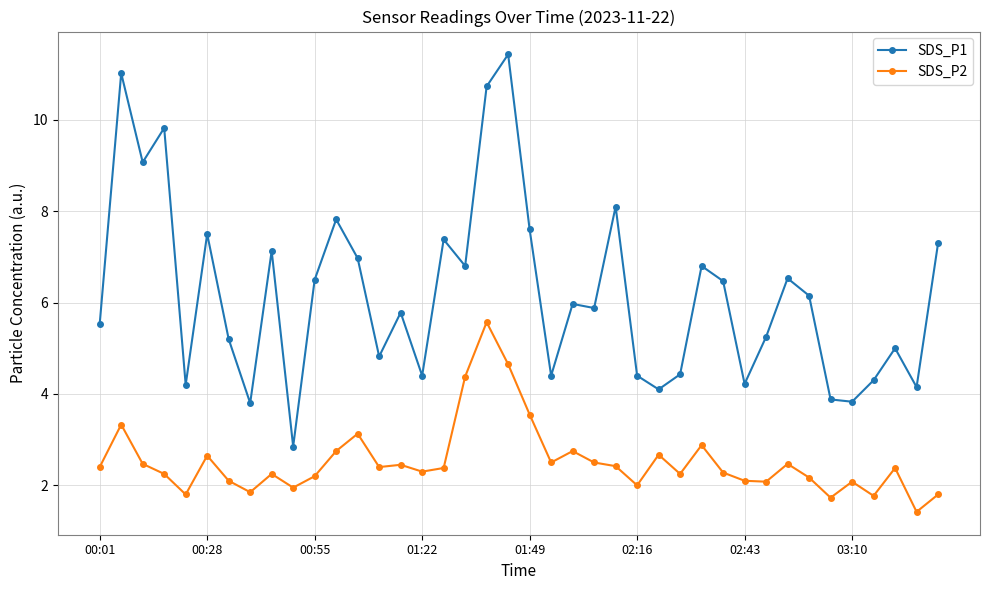

Which series has the largest range (max minus min)?

SDS_P1